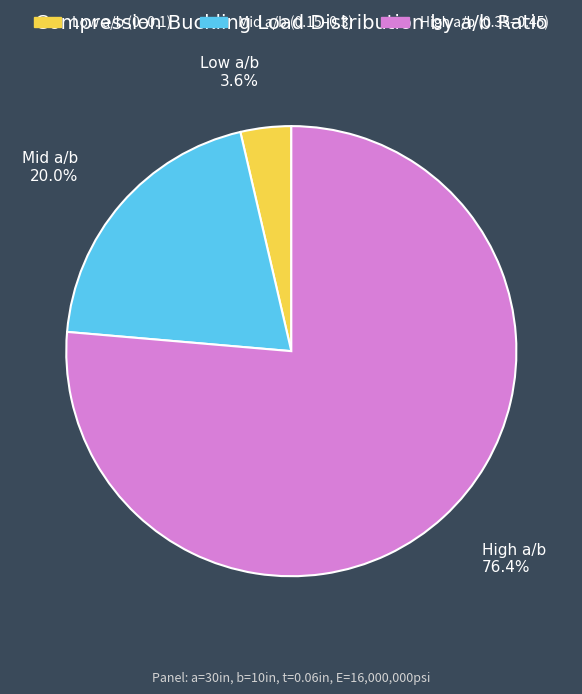

Does any single category account for the majority?

Yes